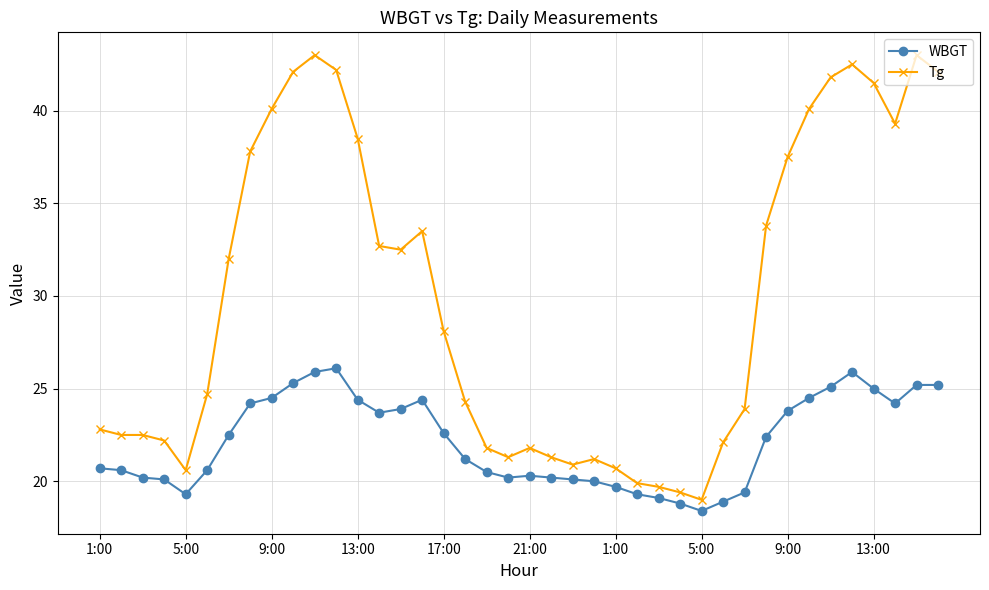

List the series in order of their peak value, highest first.

Tg, WBGT